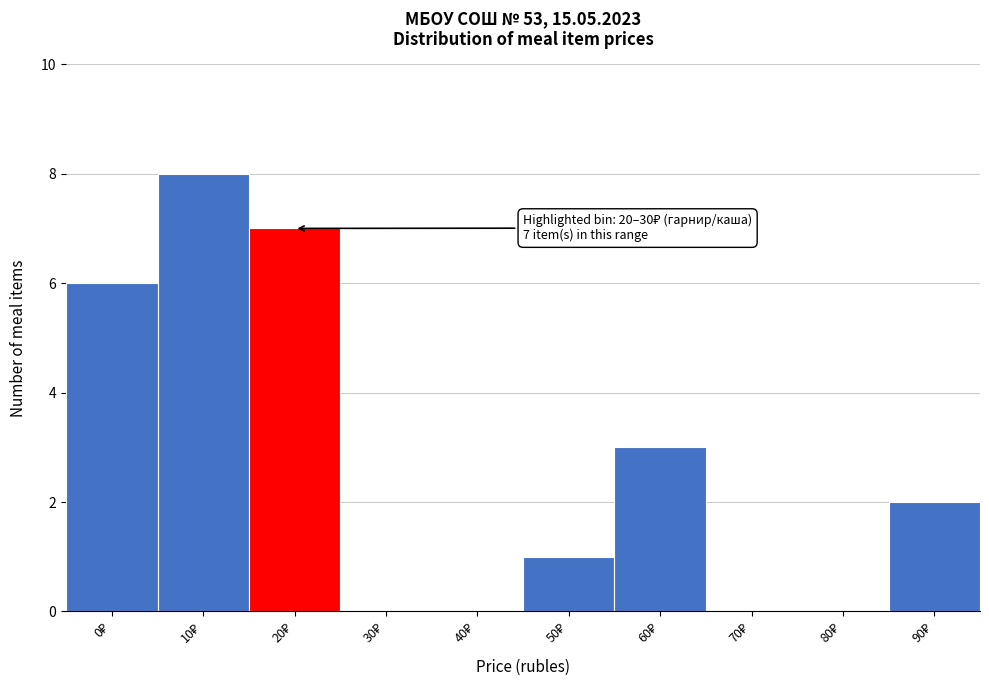

What is the maximum value shown in the chart?

8